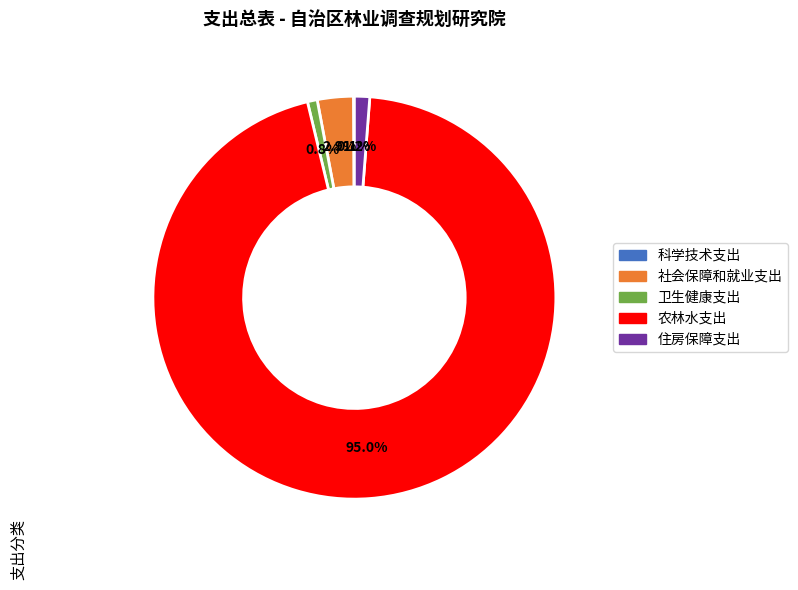

Is it true that 农林水支出 is 95% of the pie?

True